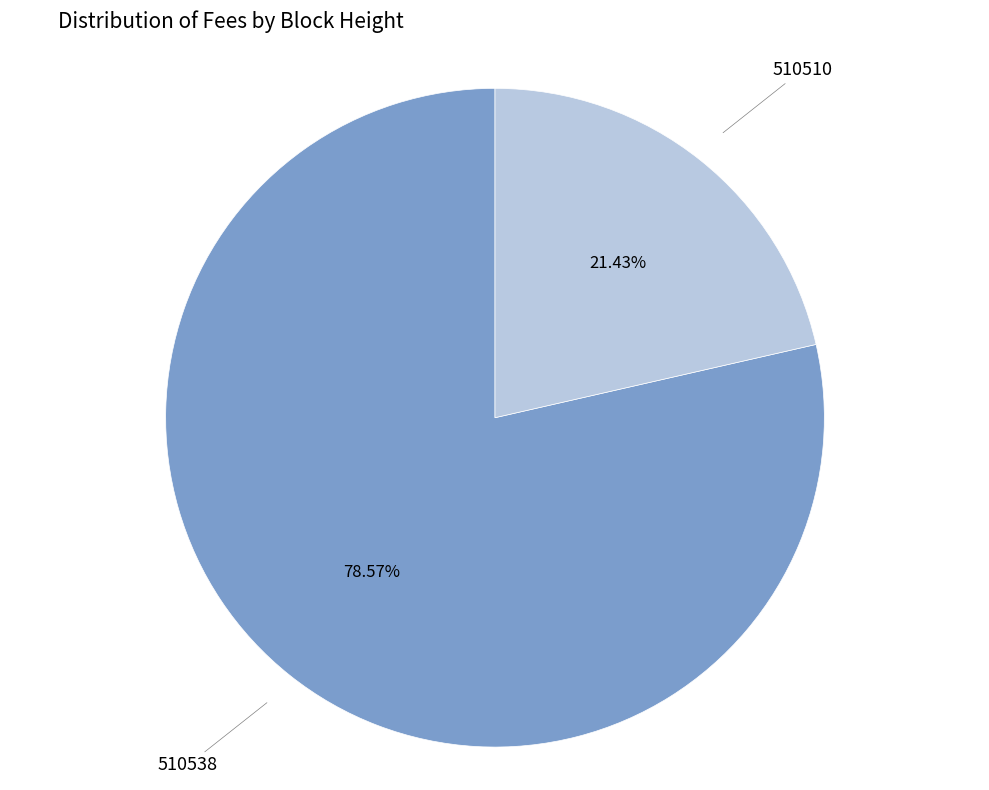

Which has a higher value, 510510 or 510538?

510538